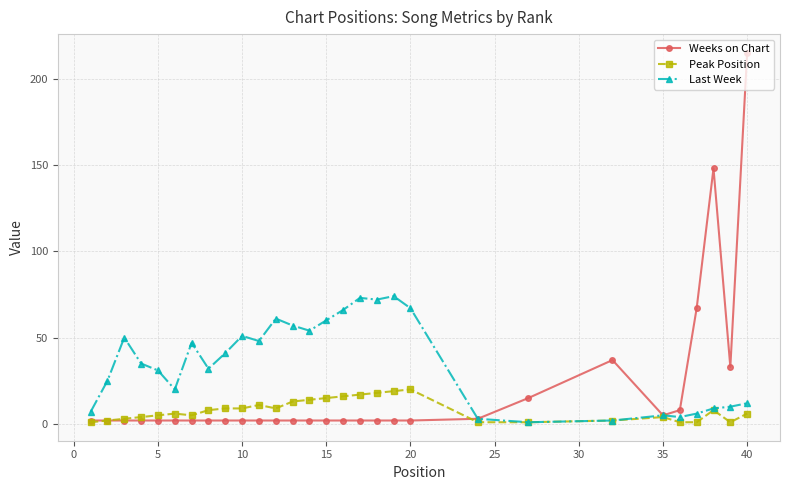

Which series has the largest total across all categories?

Last Week